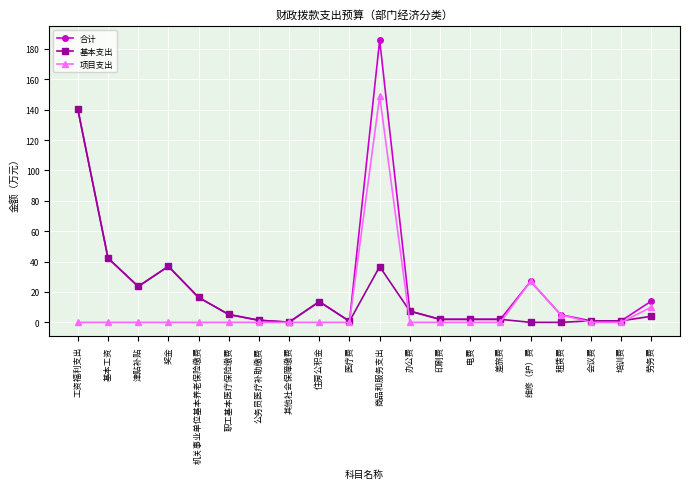

Rank the series by their average value, from lowest to highest.

项目支出, 基本支出, 合计